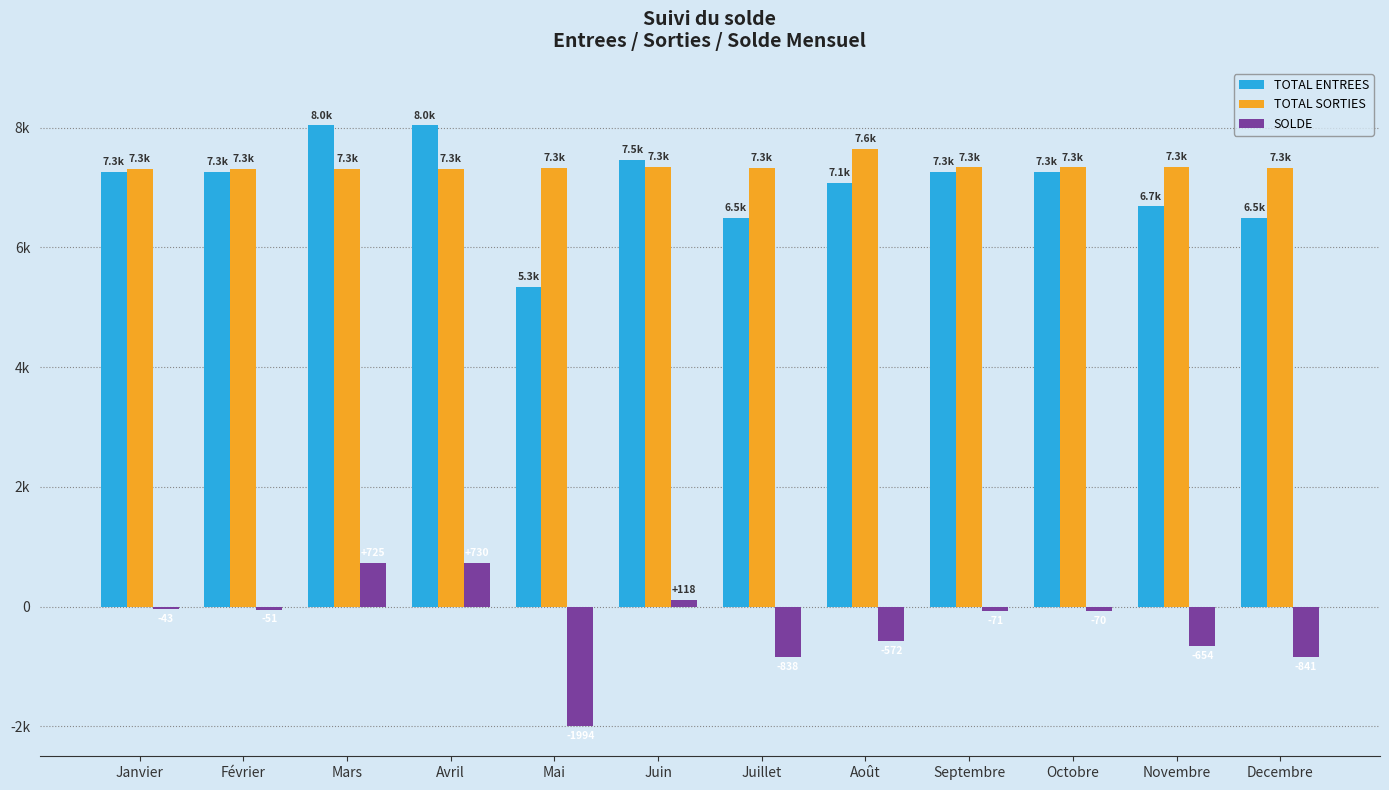

What is the difference between the highest and lowest values at Février?

7367.8